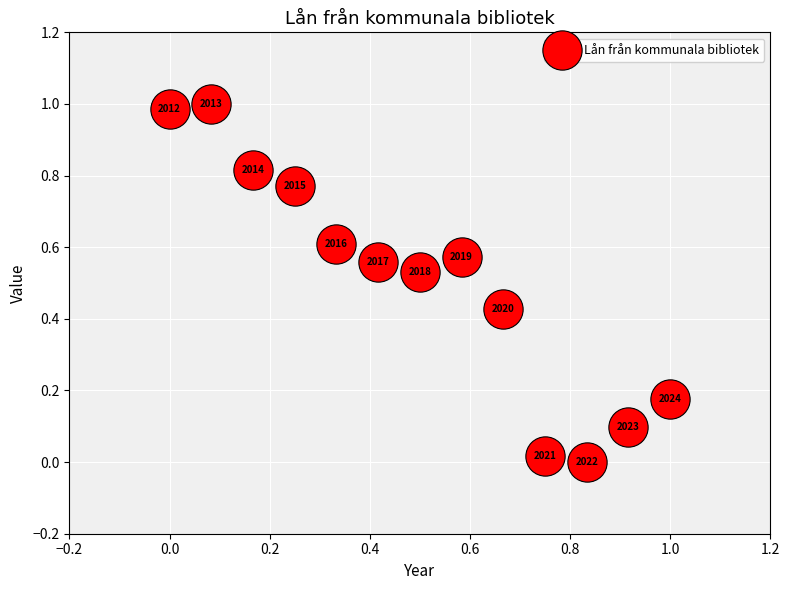

What is the range of Y values (max minus min)?

1.0